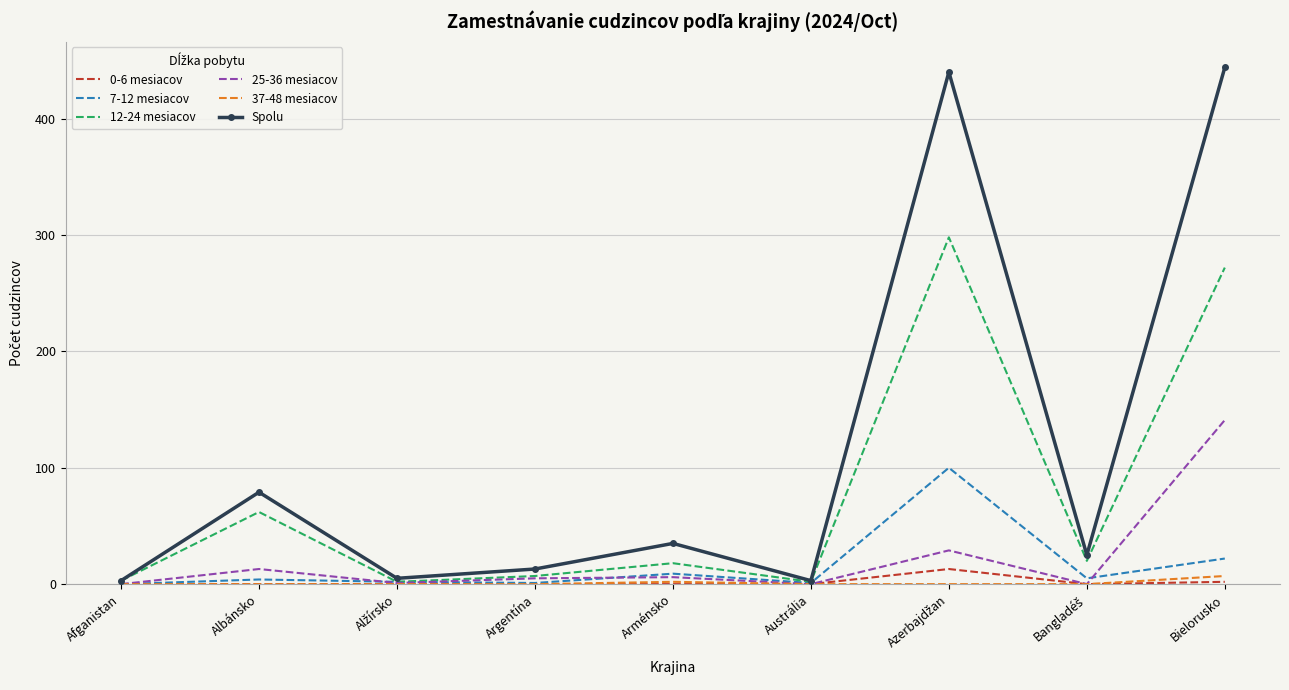

Which series has the largest range (max minus min)?

Spolu